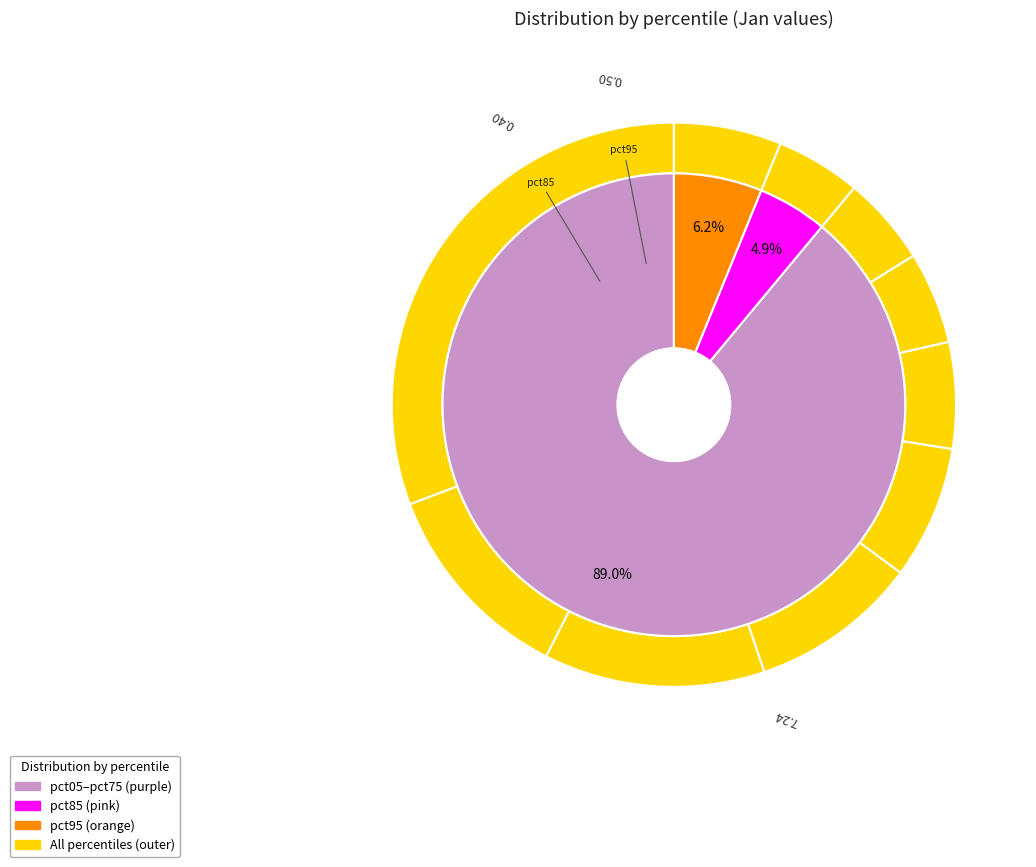

How many segments does this pie chart have?

10